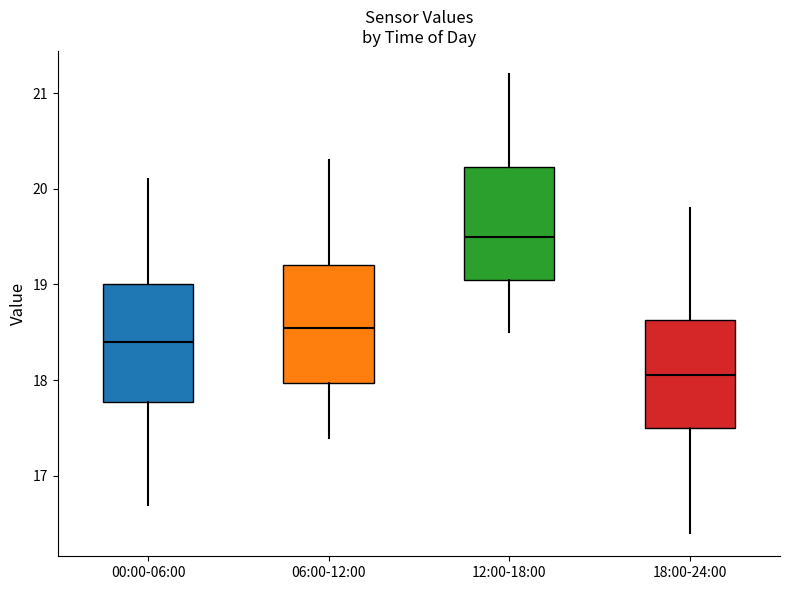

Where does the lower whisker of the box for 12:00-18:00 end on the y-axis? The values are not printed on the chart, so give them approximately, as read against the axis.

18.5